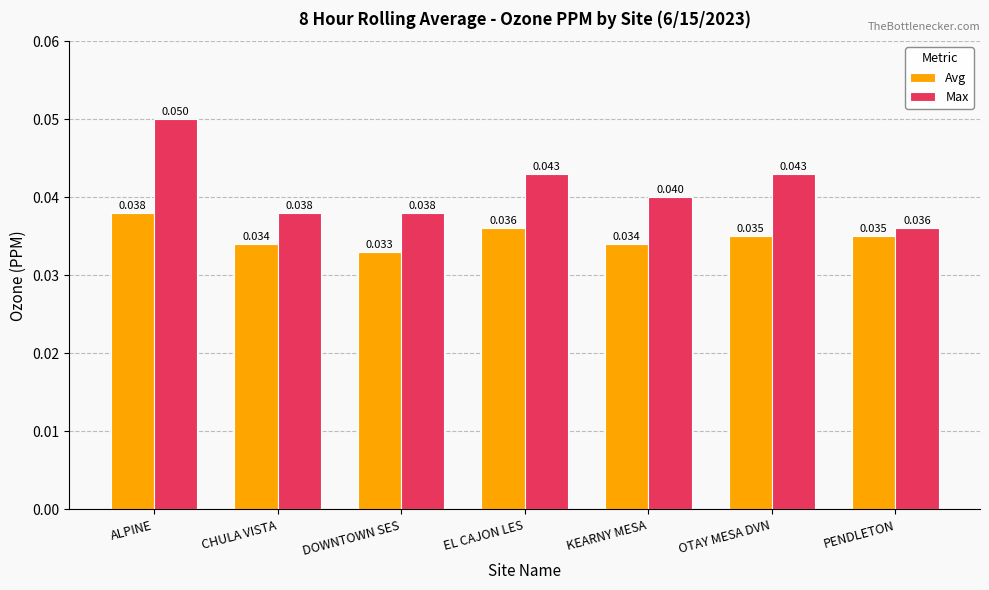

At which label does Avg reach its peak?

ALPINE